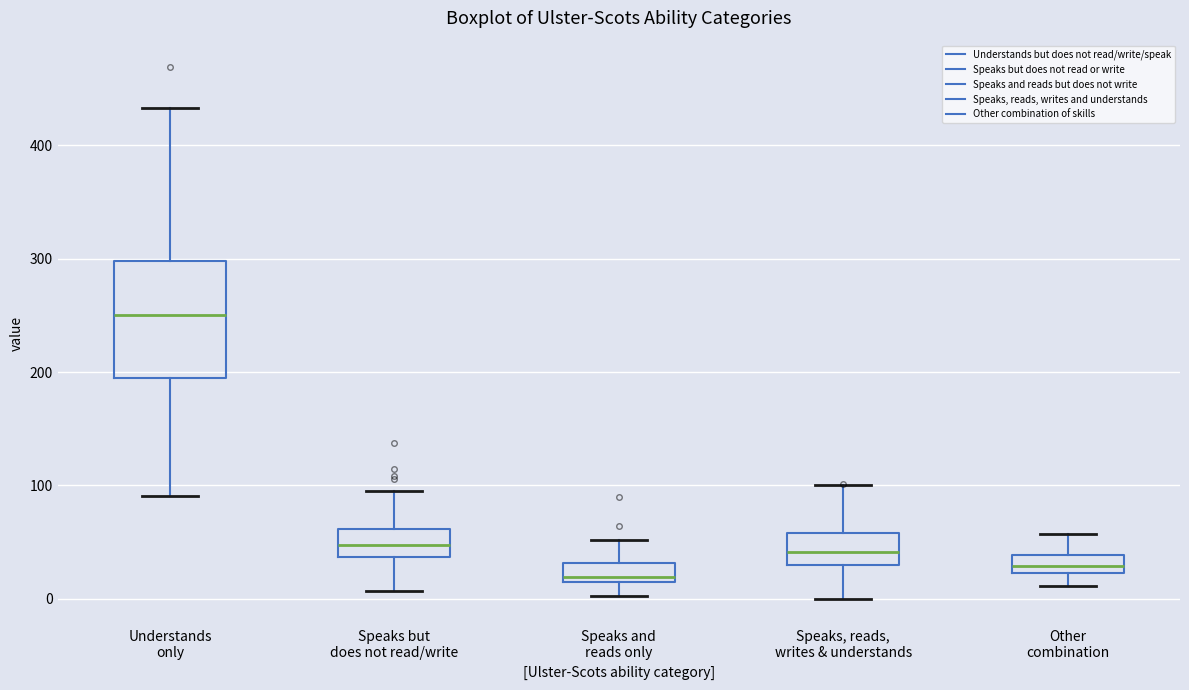

Where is the upper edge of the box for Understands only on the y-axis? The values are not printed on the chart, so give them approximately, as read against the axis.

300